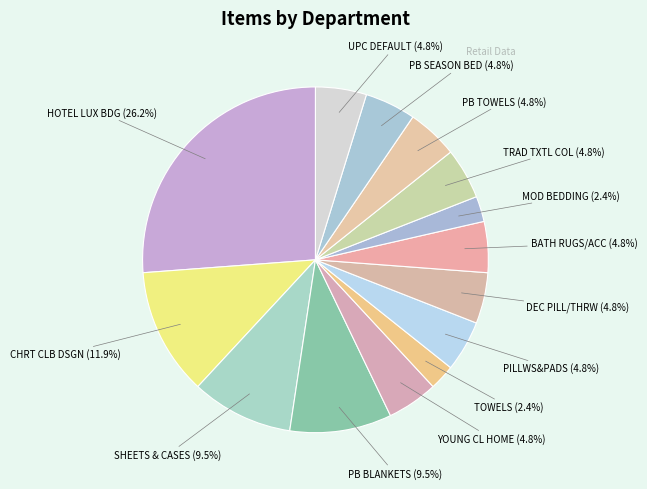

Count the number of slices in the pie.

14